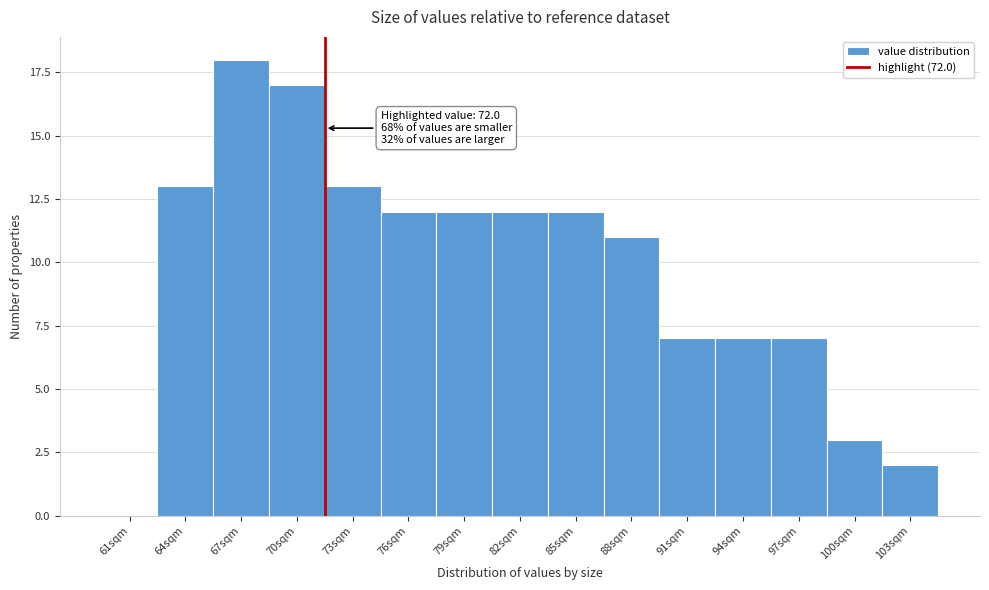

Reading left to right, extract all data points from this chart.

61sqm=0	64sqm=13	67sqm=18	70sqm=17	73sqm=13	76sqm=12	79sqm=12	82sqm=12	85sqm=12	88sqm=11	91sqm=7	94sqm=7	97sqm=7	100sqm=3	103sqm=2